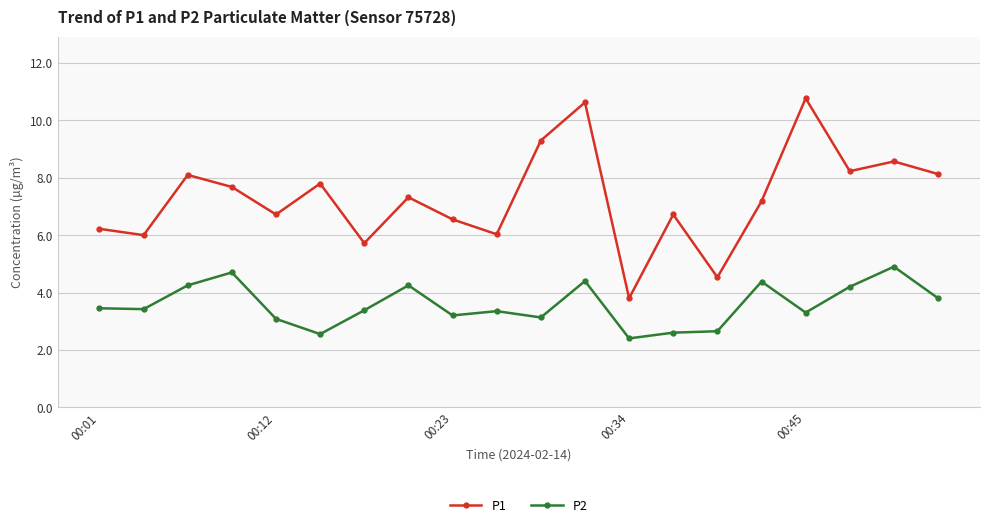

What is the smallest value displayed?

2.4